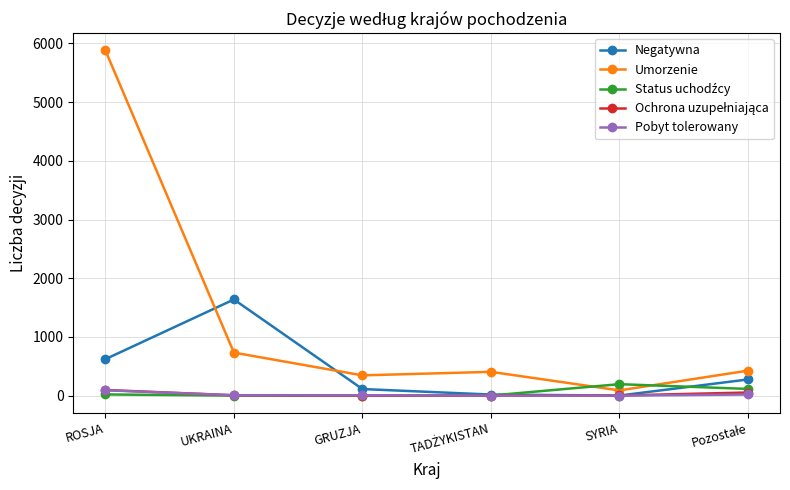

Where is Umorzenie nearest to the value 2985?

UKRAINA